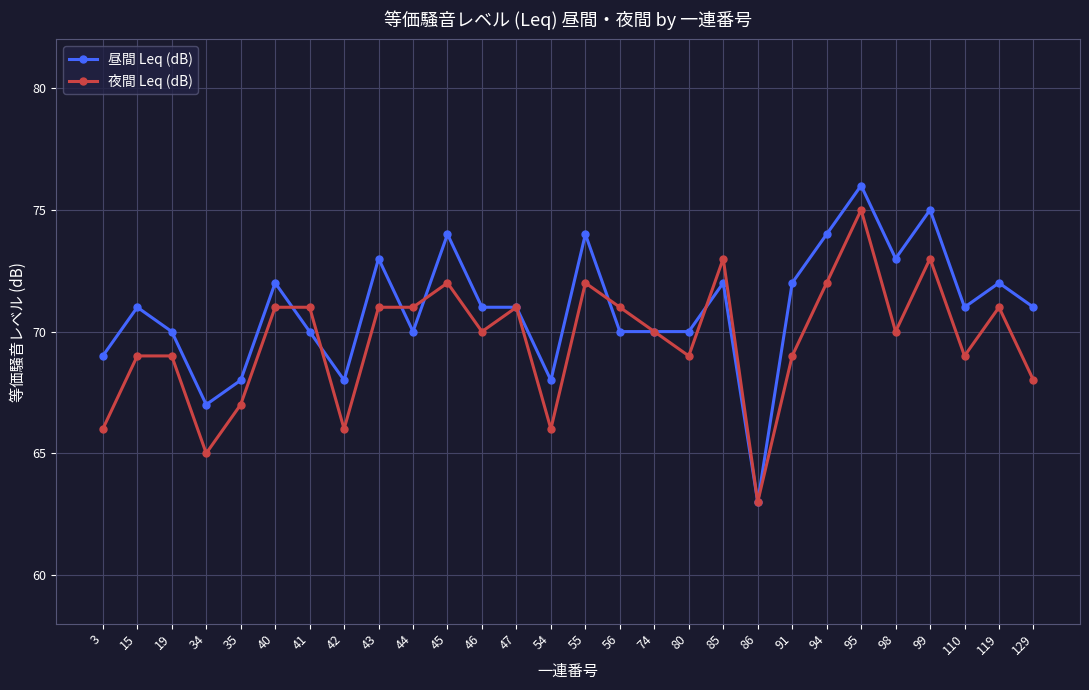

Between which two adjacent categories do 夜間 Leq (dB) and 昼間 Leq (dB) first intersect?

40 and 41